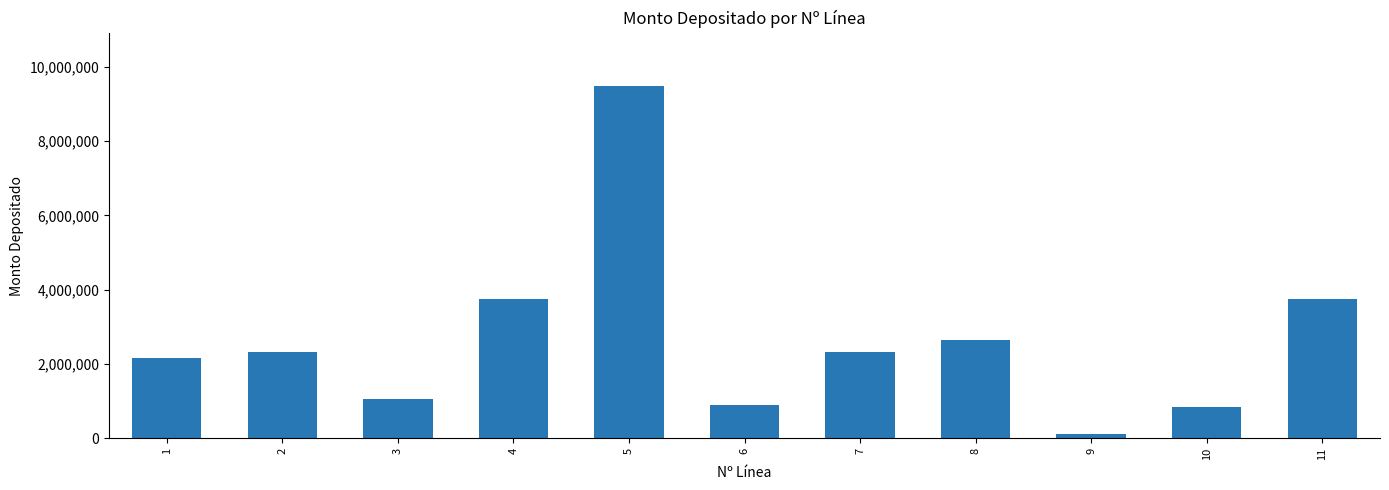

What is the value of the 9th bar from the left?

129128.6